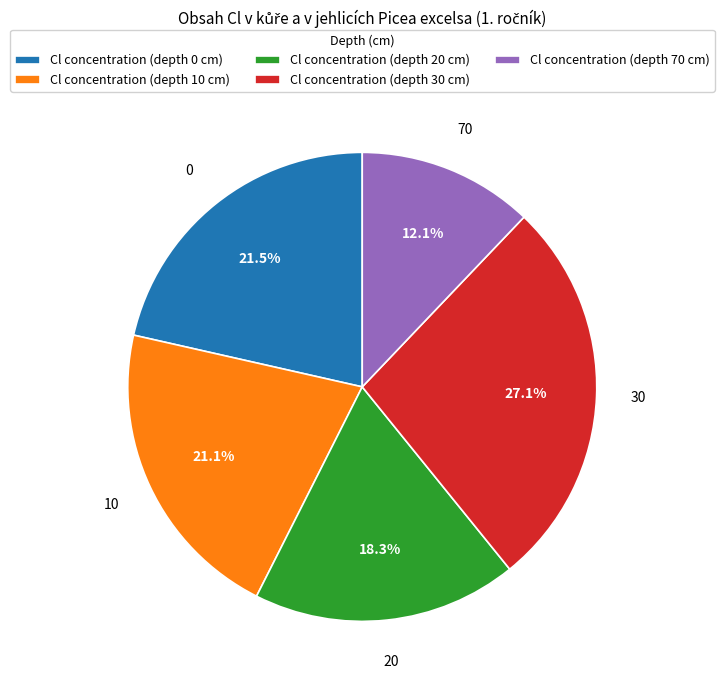

To the nearest percent, what is the average slice percentage?

20%